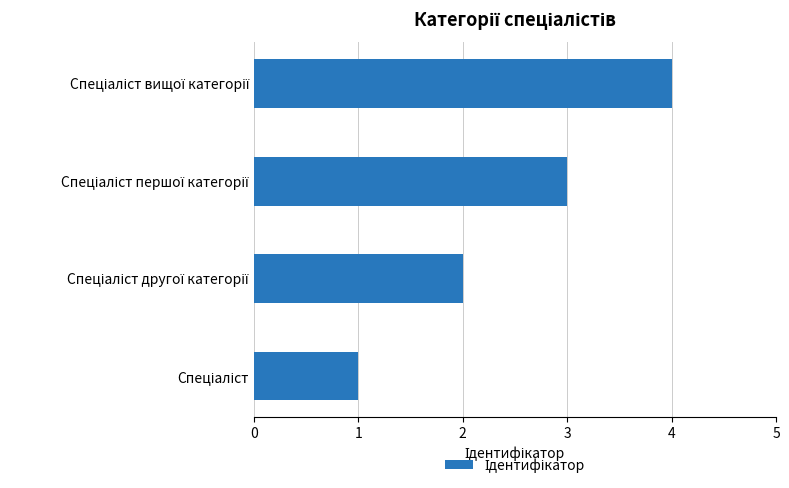

What is the sum of all values?

10